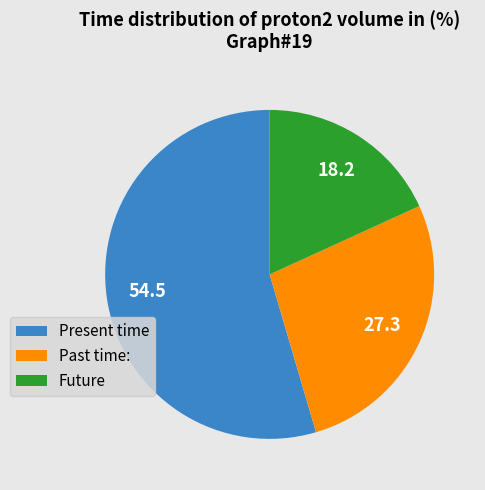

Is there a majority slice in this chart?

Yes